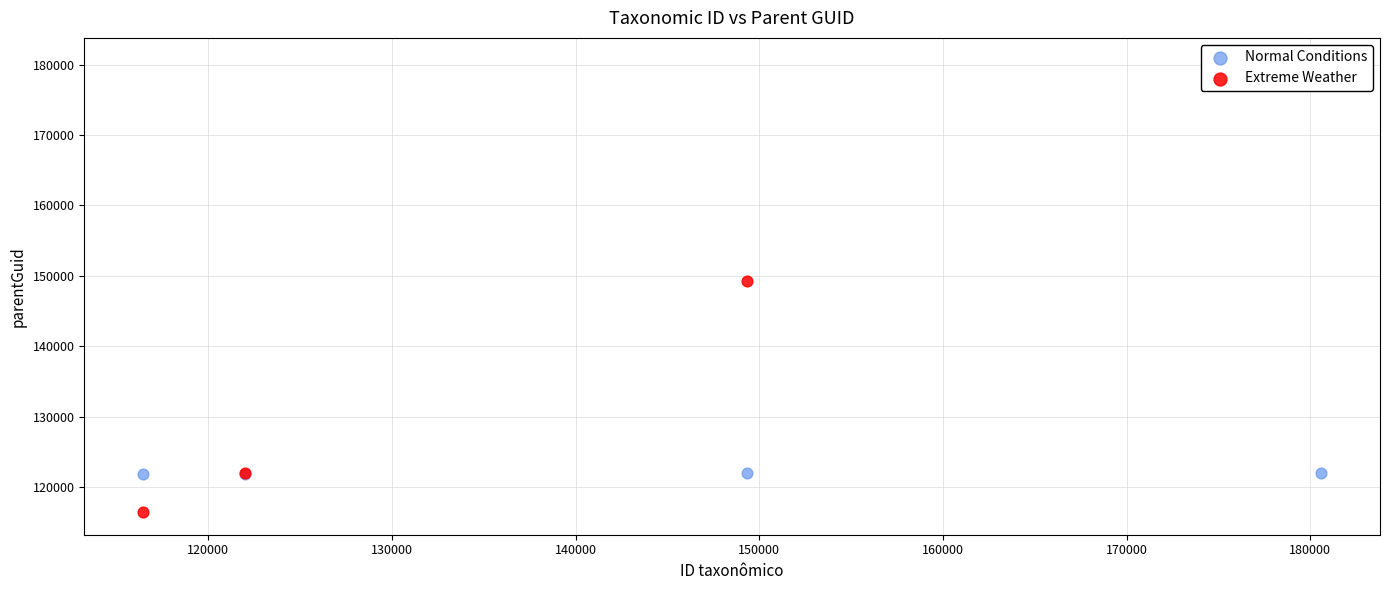

Which series has the largest total across all categories?

Extreme Weather